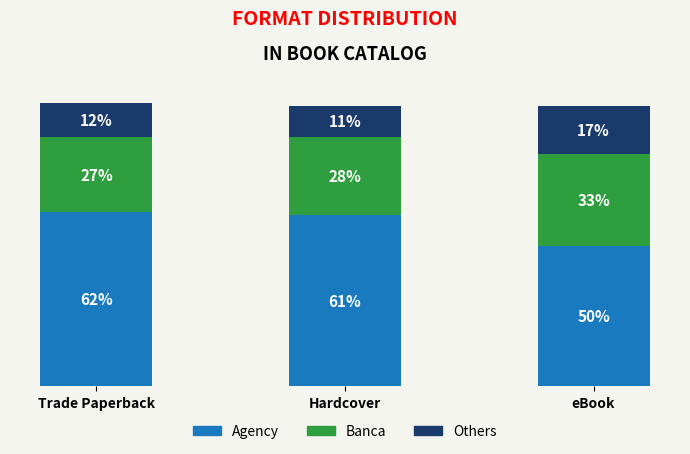

At which label does Agency reach its minimum?

eBook